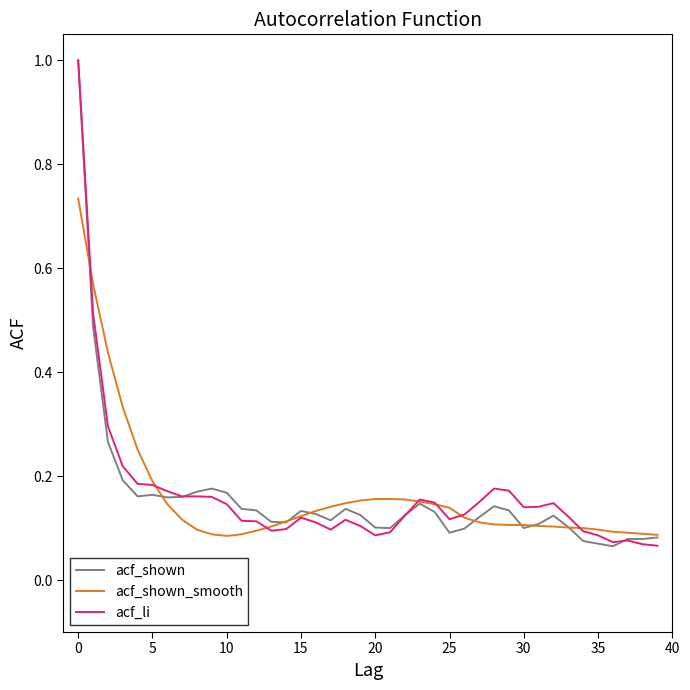

What is the maximum value shown in the chart?

1.0